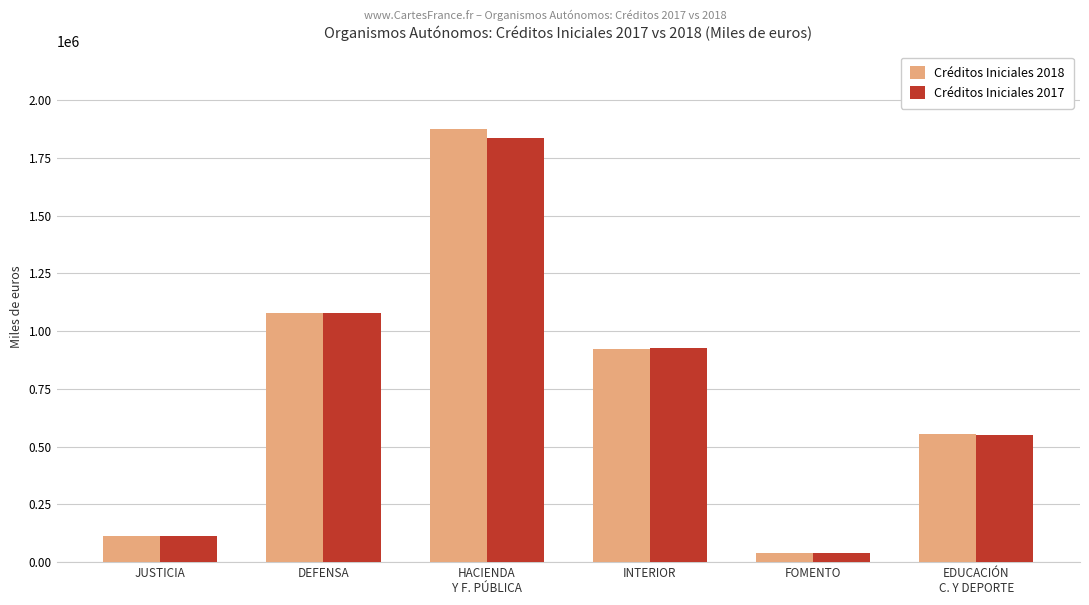

Reading left to right, extract all data points from this chart.

Créditos Iniciales 2018: JUSTICIA=113159	DEFENSA=1077918	HACIENDA
Y F. PÚBLICA=1873572	INTERIOR=922286	FOMENTO=37444	EDUCACIÓN
C. Y DEPORTE=552902
Créditos Iniciales 2017: JUSTICIA=113752	DEFENSA=1077918	HACIENDA
Y F. PÚBLICA=1837416	INTERIOR=924984	FOMENTO=37444	EDUCACIÓN
C. Y DEPORTE=551085